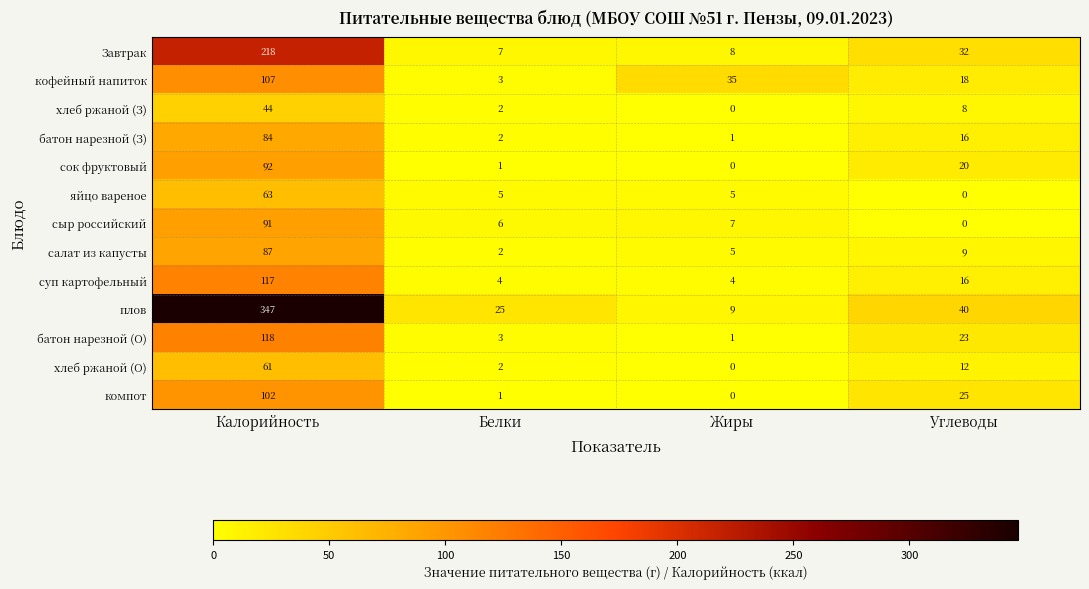

What is the difference between the суп картофельный values at Жиры and Калорийность?

113